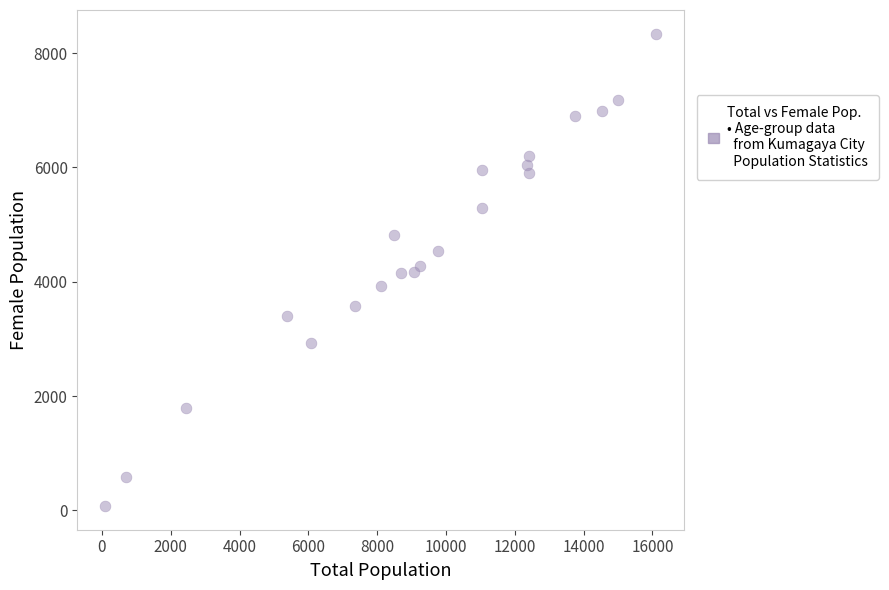

What is the range of X values (max minus min)?

16018